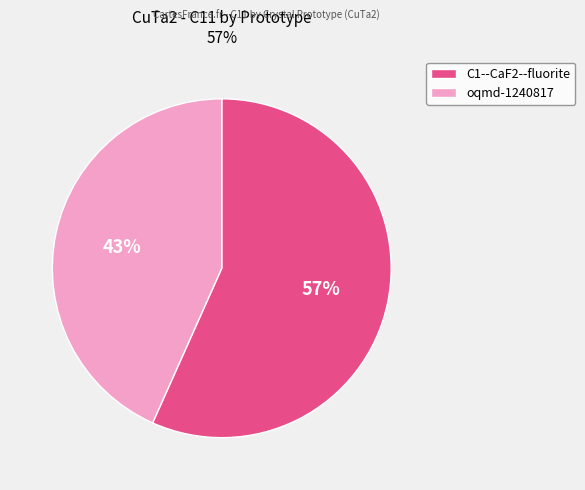

How many slices are in this pie chart?

2